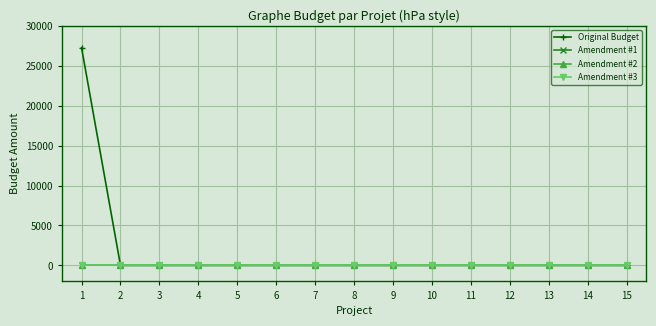

Which series has the widest spread of values?

Original Budget